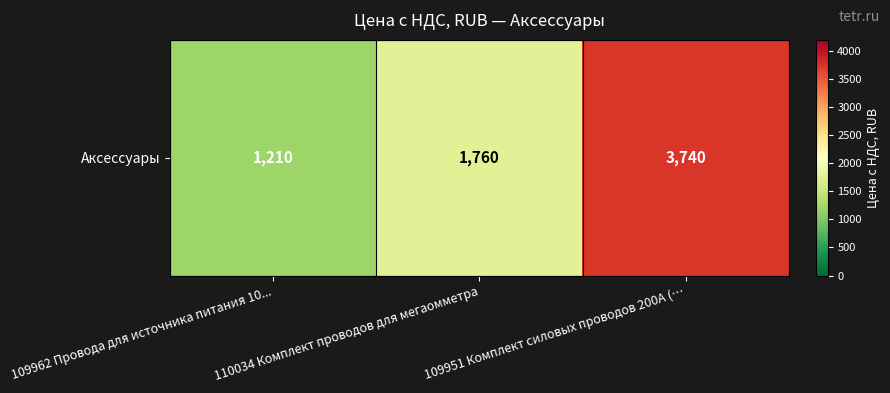

At which label is the value closest to 2475?

110034 Комплект проводов для мегаомметра